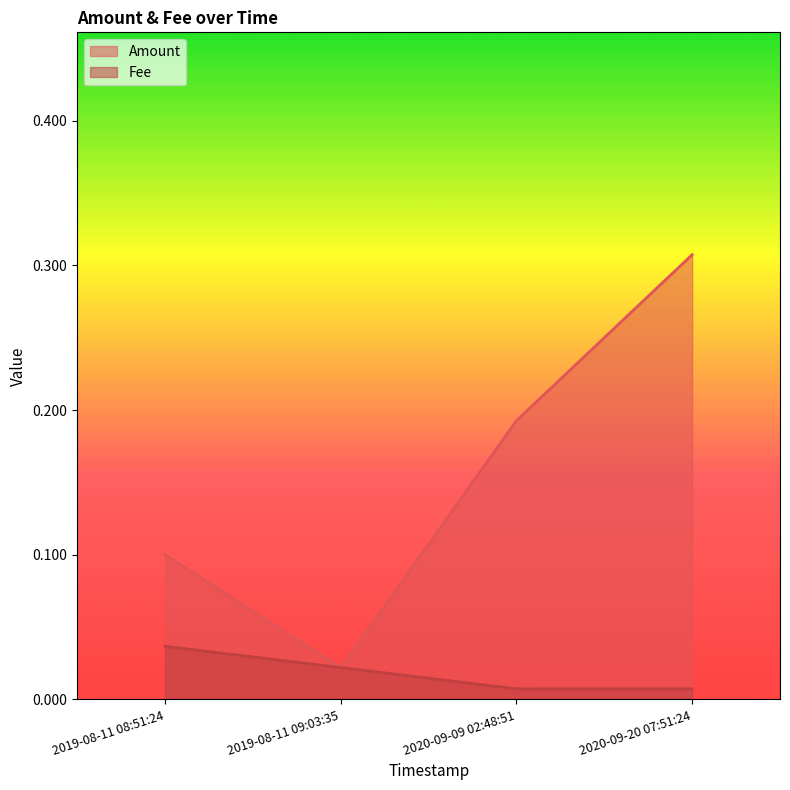

Reading left to right, what are all the values shown in this chart?

Amount: 2019-08-11 08:51:24=0.1	2019-08-11 09:03:35=0.0	2020-09-09 02:48:51=0.2	2020-09-20 07:51:24=0.3
Fee: 2019-08-11 08:51:24=0.0	2019-08-11 09:03:35=0.0	2020-09-09 02:48:51=0.0	2020-09-20 07:51:24=0.0